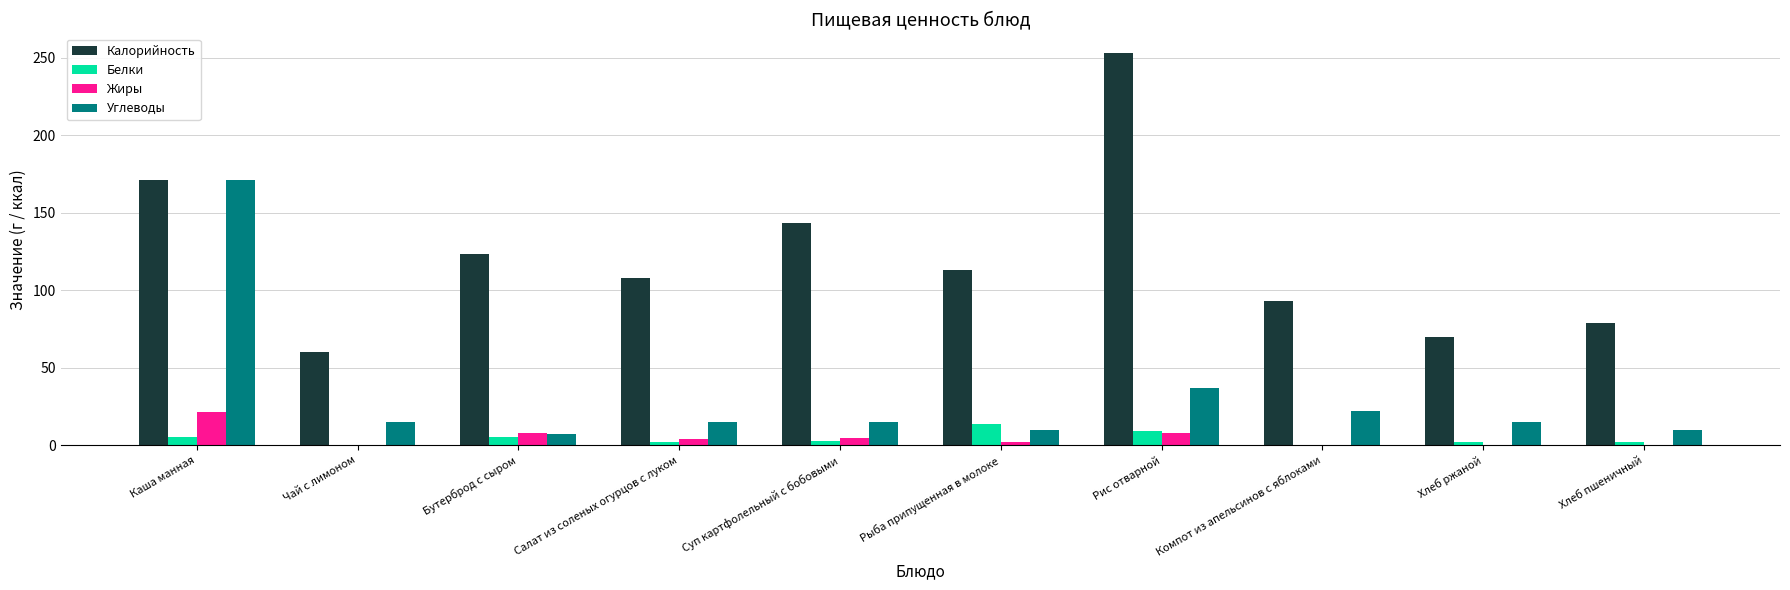

Which series has the widest spread of values?

Калорийность